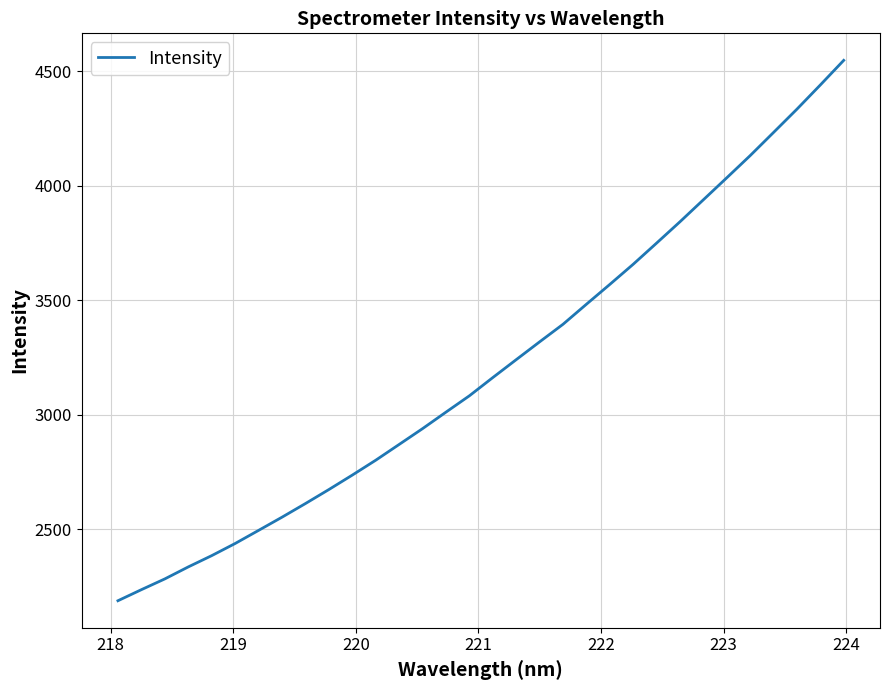

What is the maximum value shown in the chart?

4548.2